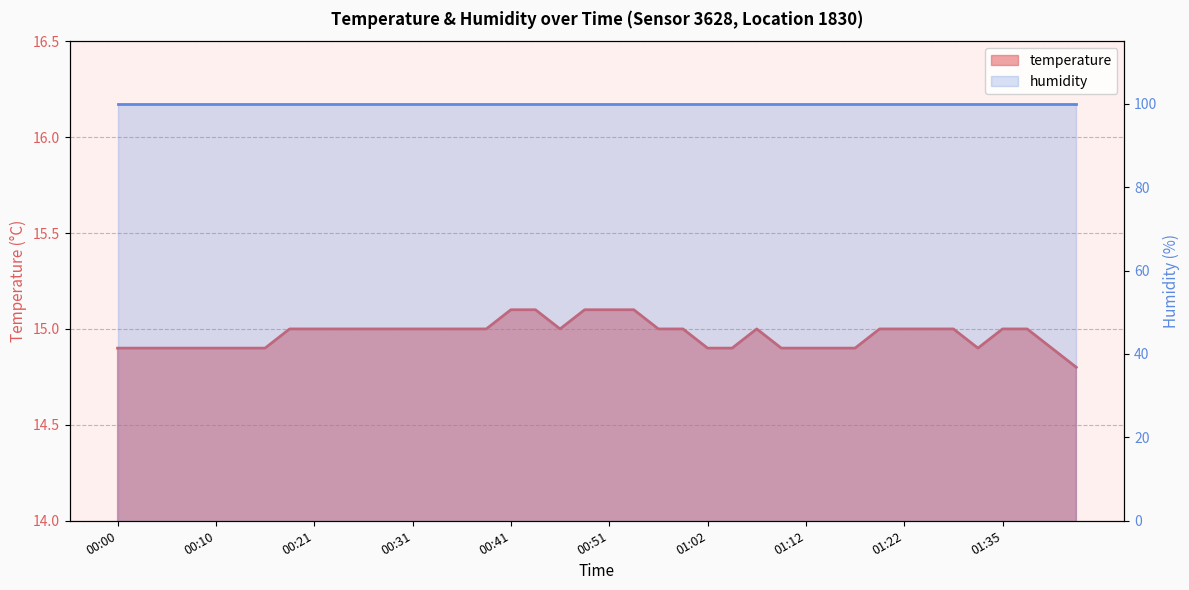

What is the label of the 25th point from the left?

01:02